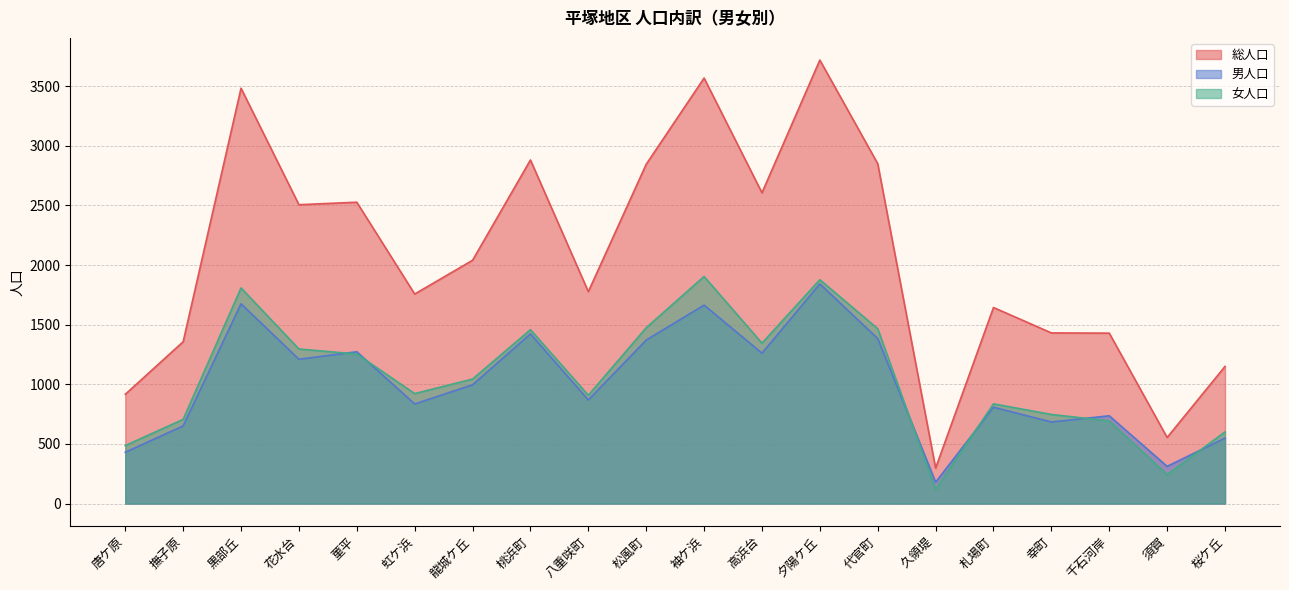

Is the value of 男人口 at 菫平 greater than the value of 女人口 at 桃浜町?

No